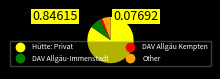

Is there any slice that represents more than half of the pie?

Yes